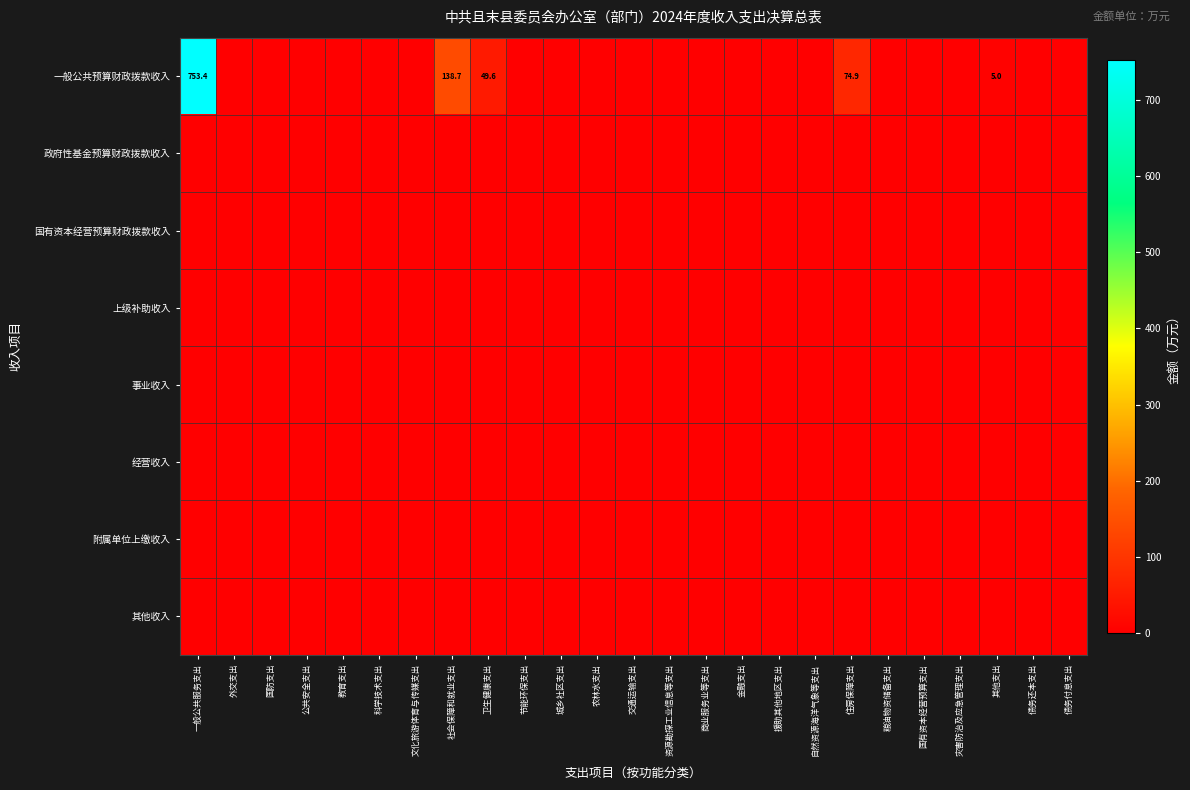

At how many categories does at least one series exceed 485?

1